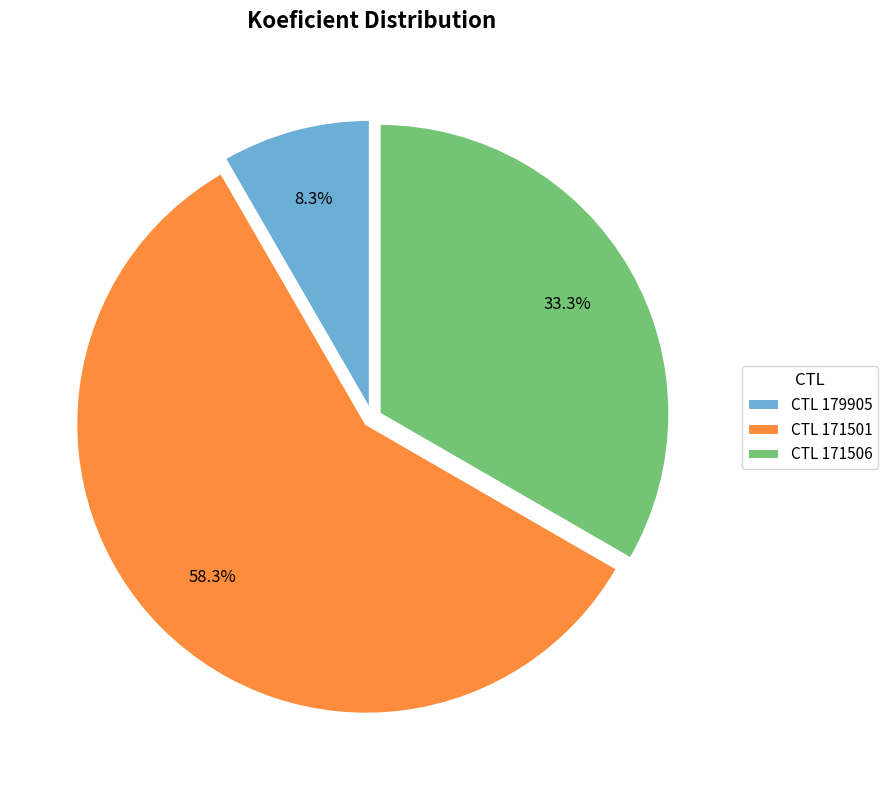

Rank the categories by value from highest to lowest.

CTL 171501, CTL 171506, CTL 179905